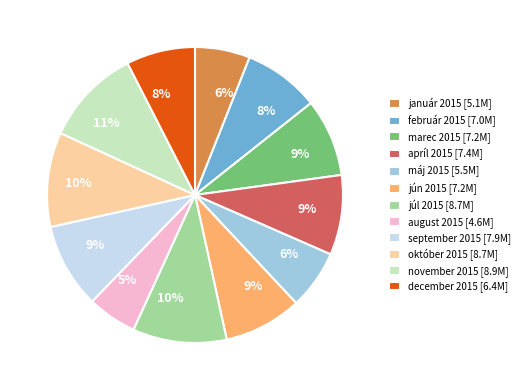

To the nearest percent, what percentage of the pie is január 2015?

6%